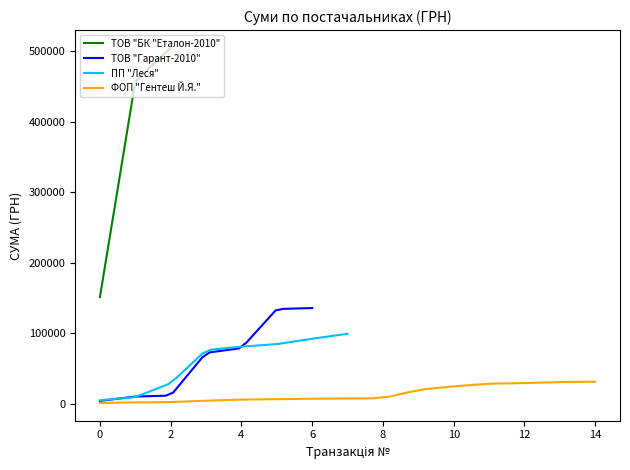

True or false: ТОВ "Гарант-2010" and ФОП "Гентеш Й.Я." cross at least once.

False